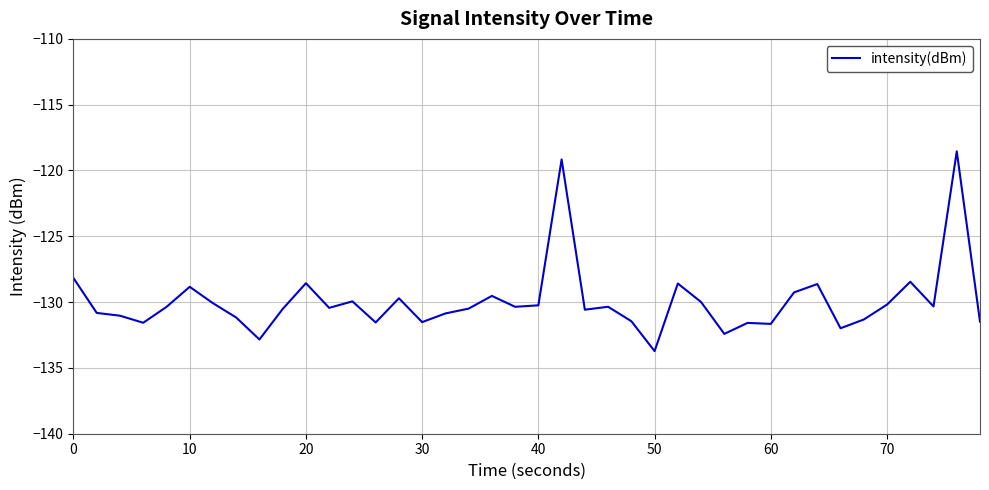

What is the difference between the maximum and minimum values?

15.2